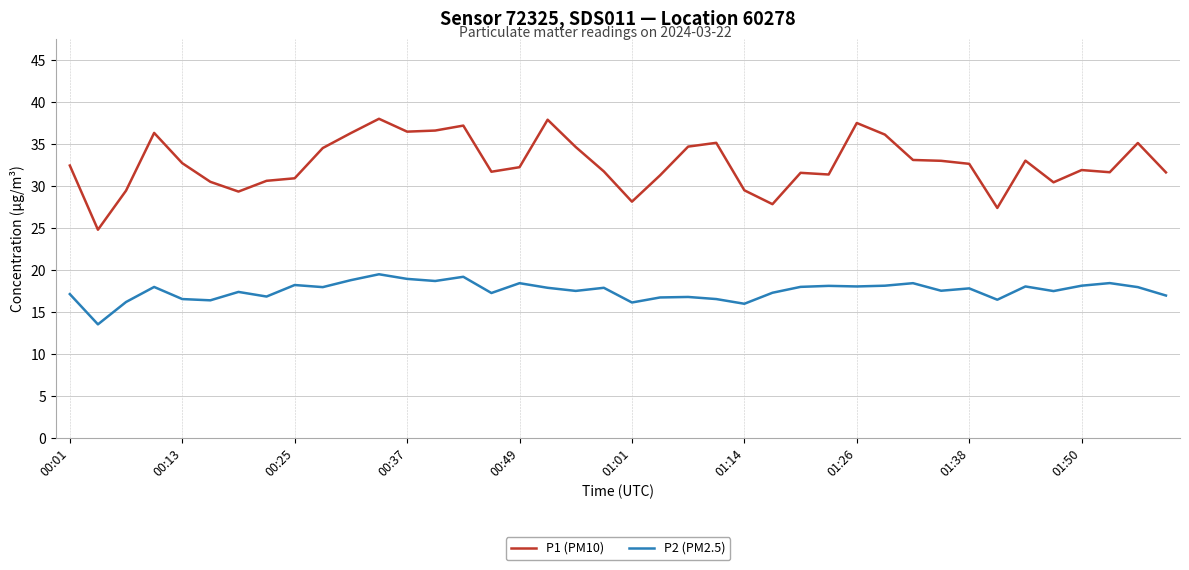

What is the greatest value displayed?

38.0